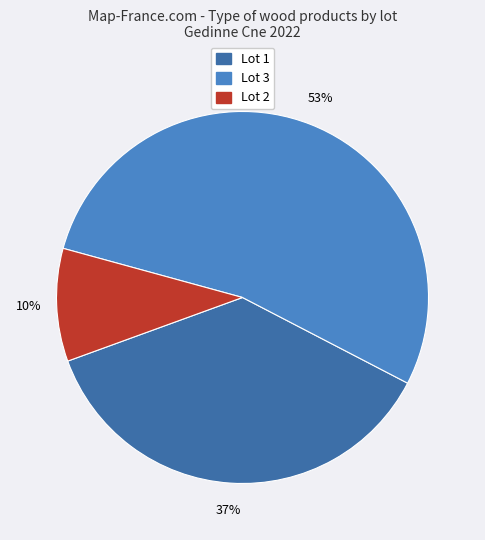

Rank the categories by value from lowest to highest.

Lot 2, Lot 1, Lot 3